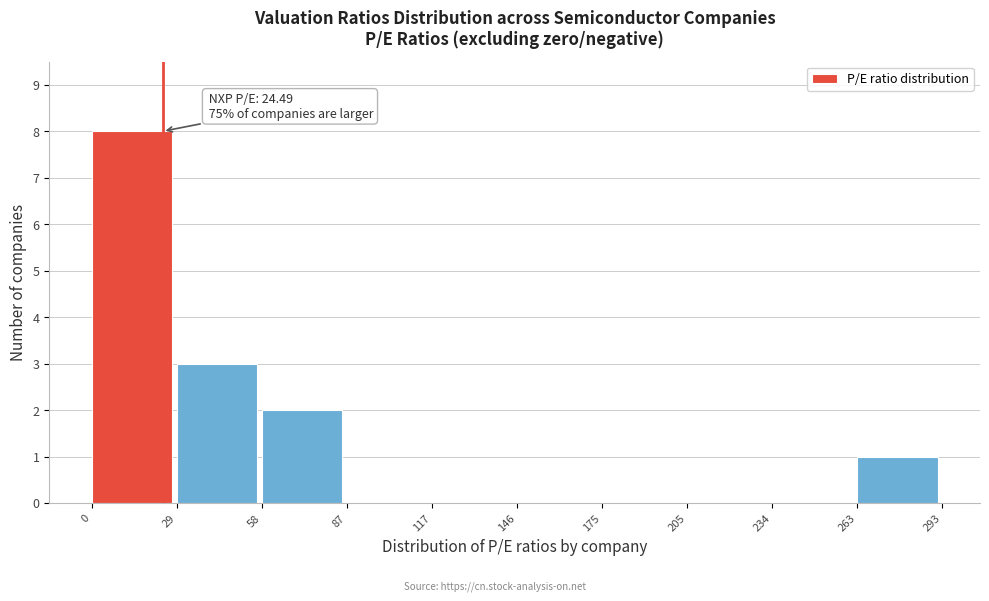

Over which range of the x-axis is the bar tallest?

0 to 29